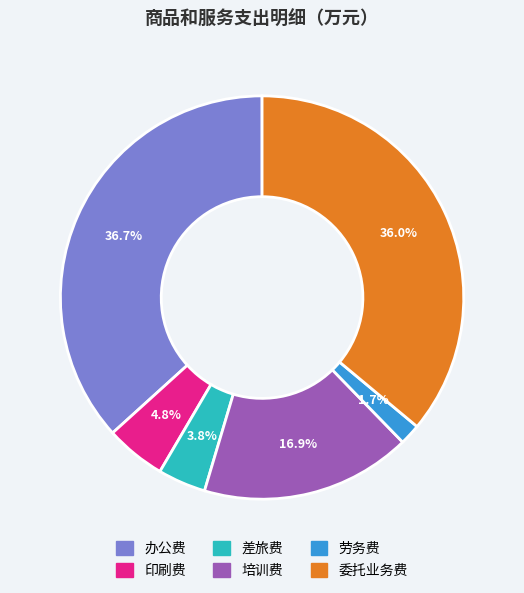

To the nearest percent, what is the combined percentage of 委托业务费 and 办公费?

73%